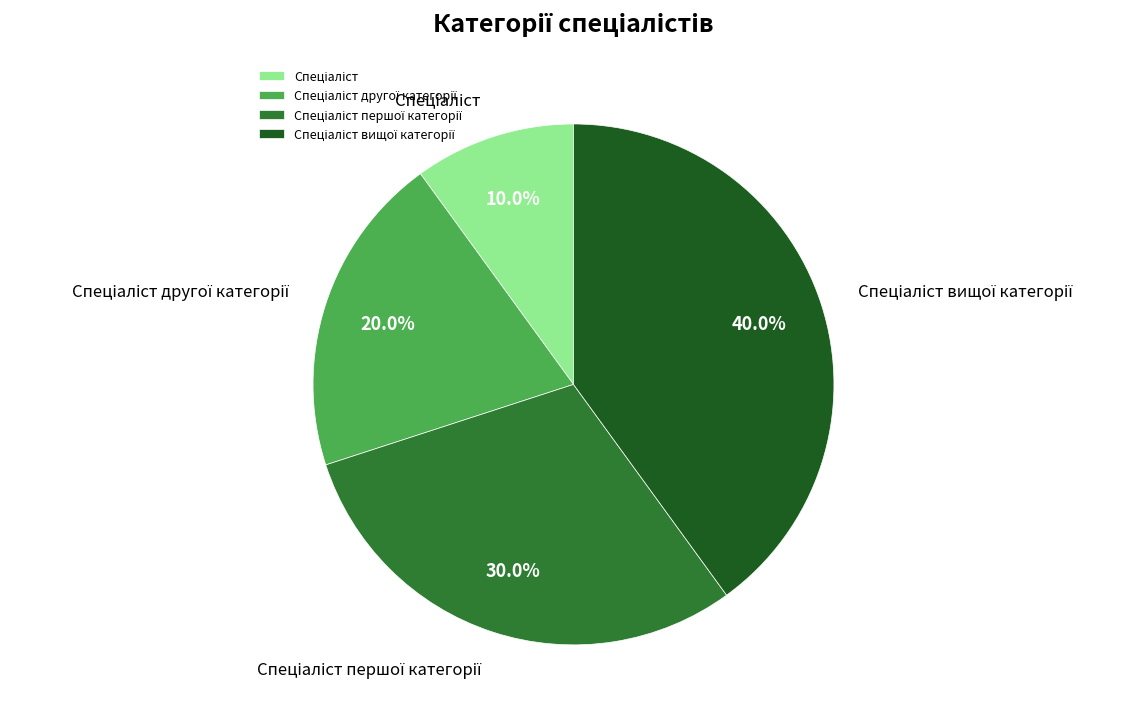

Count the number of slices in the pie.

4